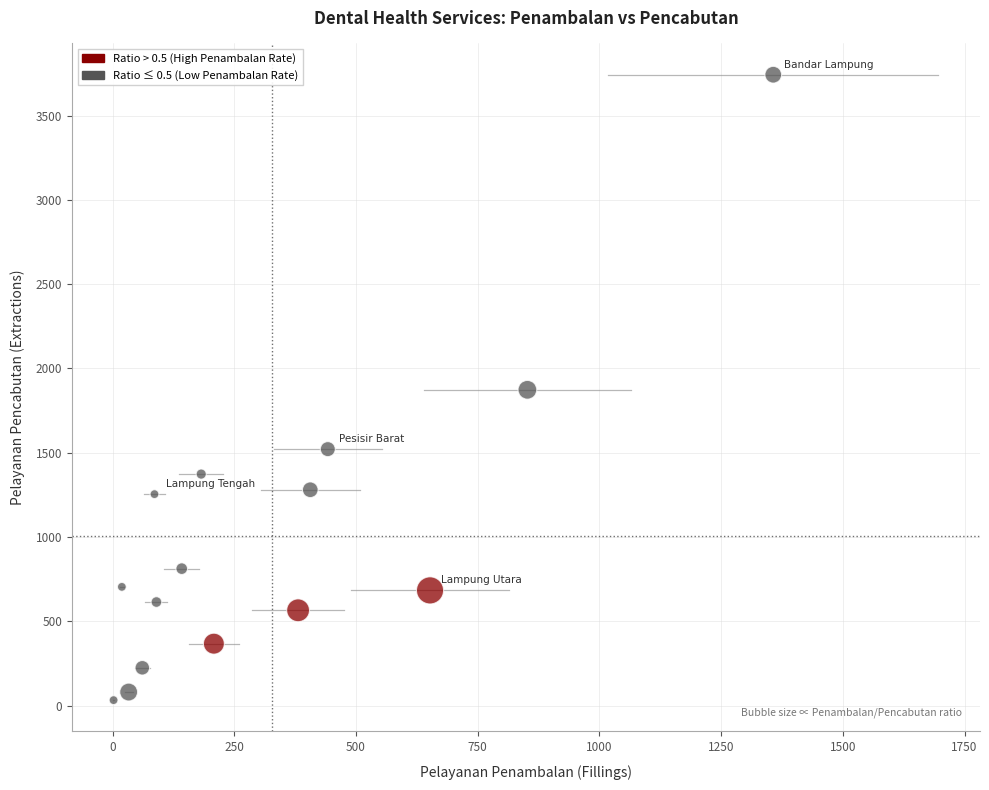

What is the range of X values (max minus min)?

1355